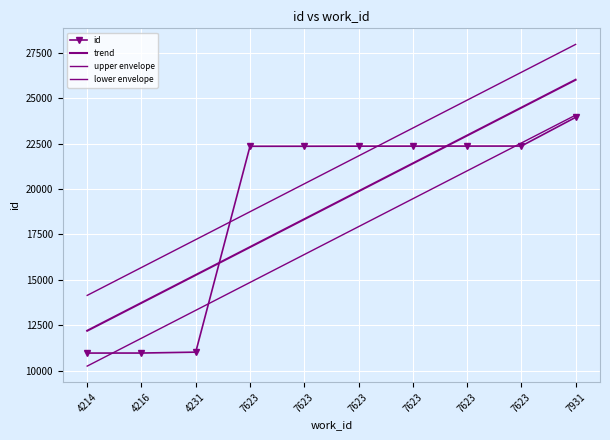

Reading left to right, transcribe all the data shown in this chart.

id: 10965.0	10967.0	11016.0	22350.0	22351.0	22356.0	22358.0	22360.0	22361.0	23942.0
trend: 12194.4	13729.6	15264.7	16799.9	18335.0	19870.2	21405.3	22940.5	24475.6	26010.8
upper envelope: 14141.0	15676.1	17211.3	18746.4	20281.6	21816.7	23351.9	24887.0	26422.2	27957.3
lower envelope: 10247.9	11783.0	13318.2	14853.3	16388.5	17923.6	19458.8	20993.9	22529.1	24064.2